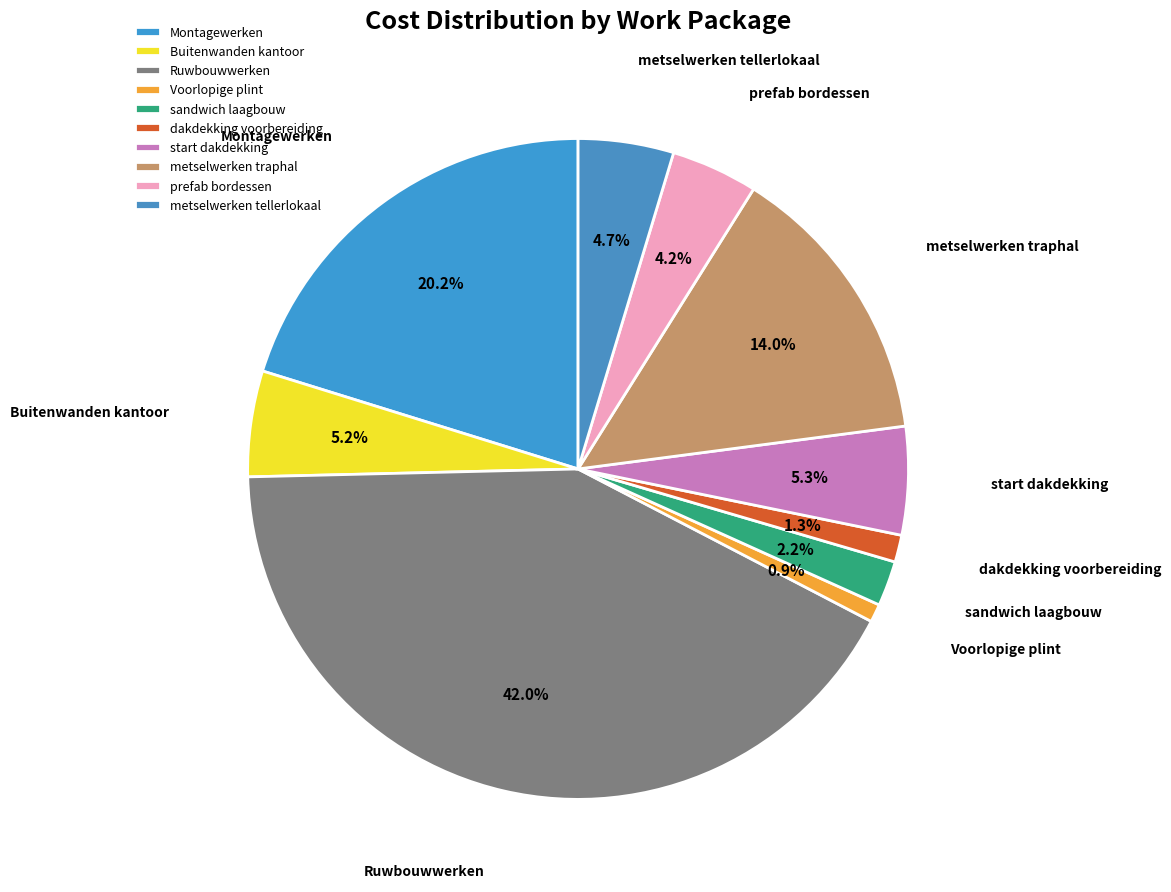

To the nearest percent, what is the difference between the largest and smallest slice percentages?

41%